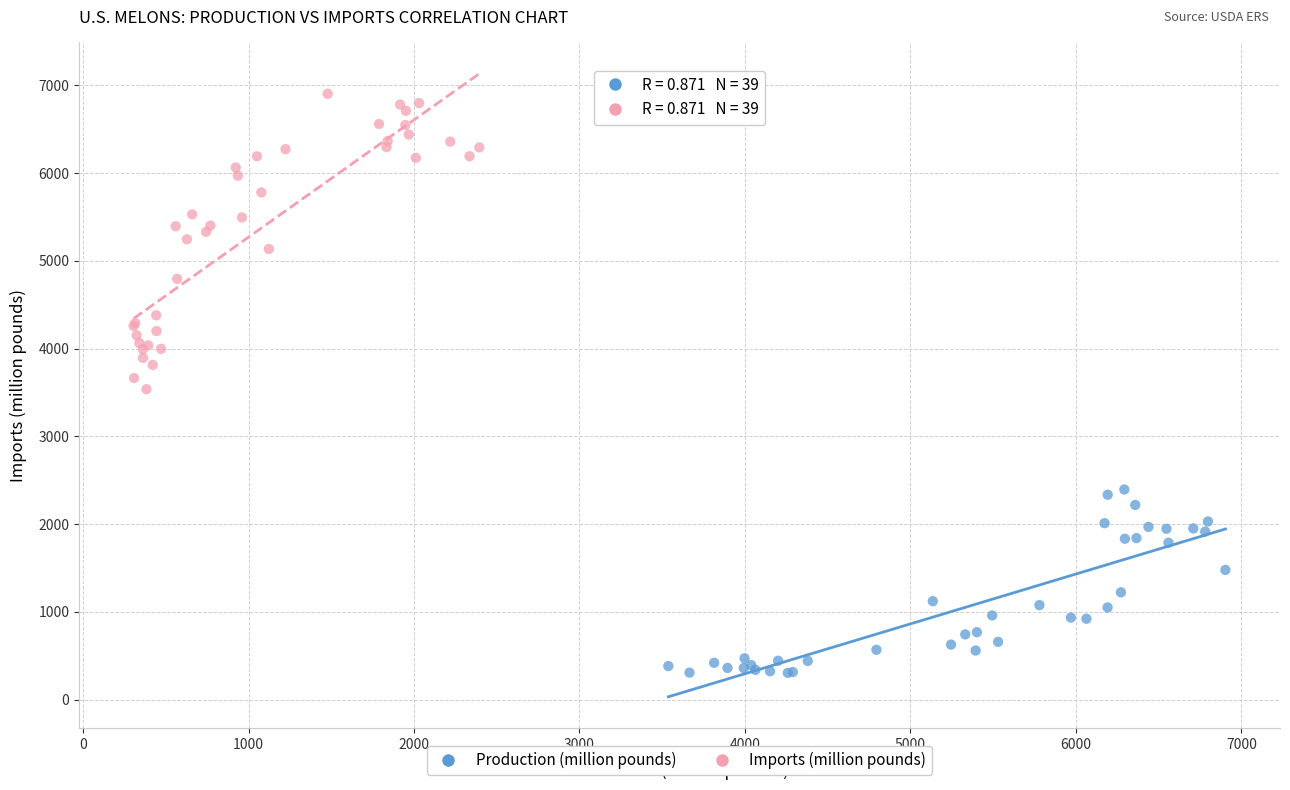

Which series has the widest spread of Y values?

Imports (million pounds)